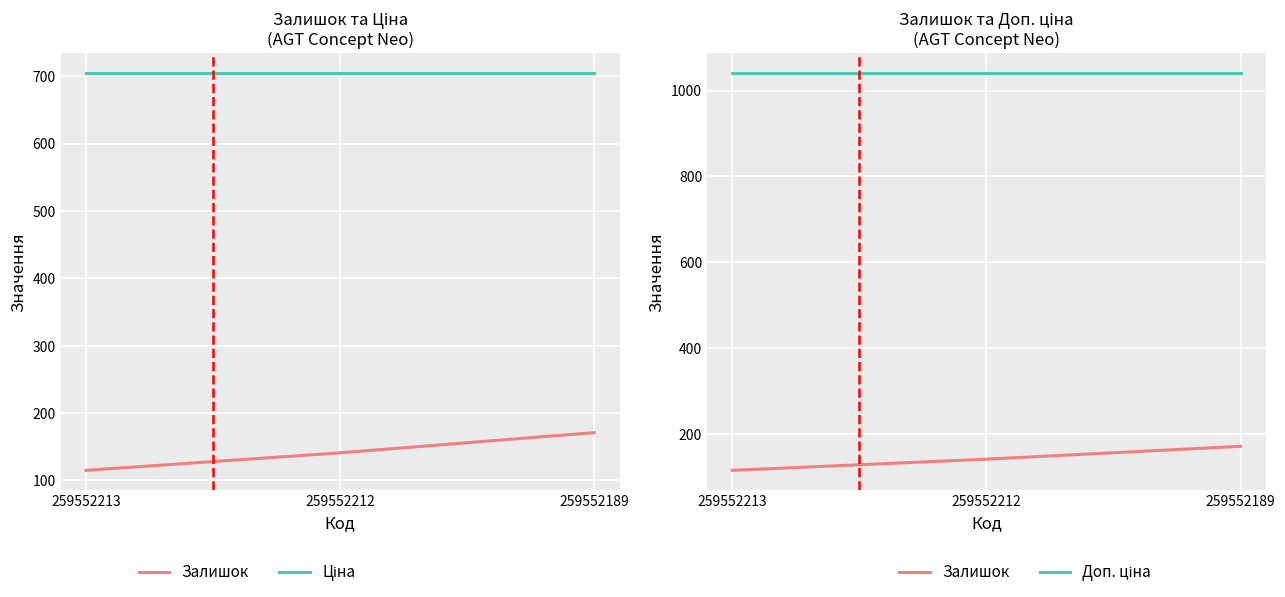

What is the approximate value of Залишок at 259552212?

141.0